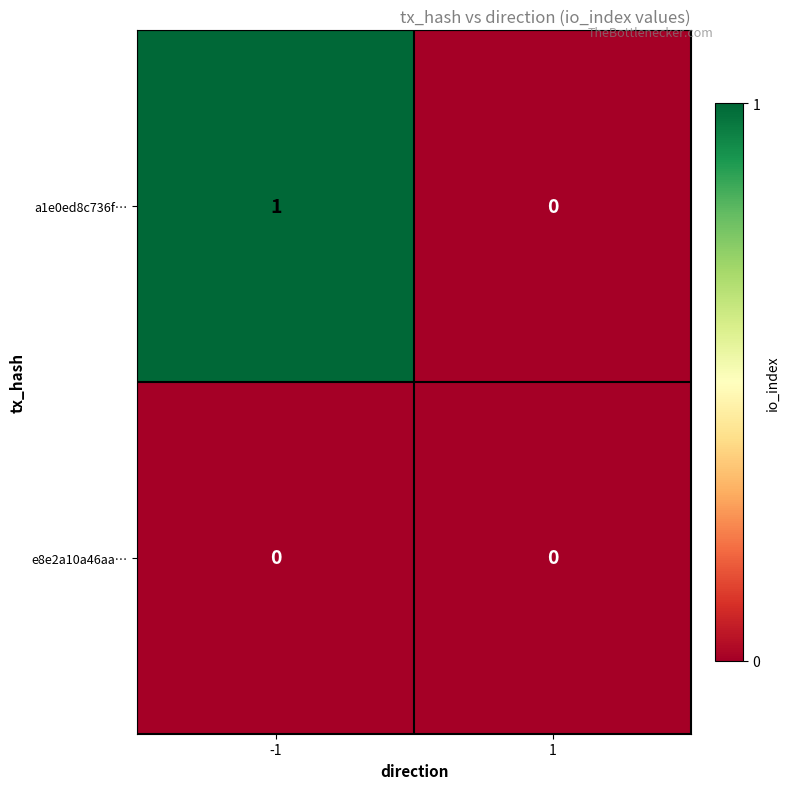

List the labels in order of a1e0ed8c736f… value, largest first.

-1, 1